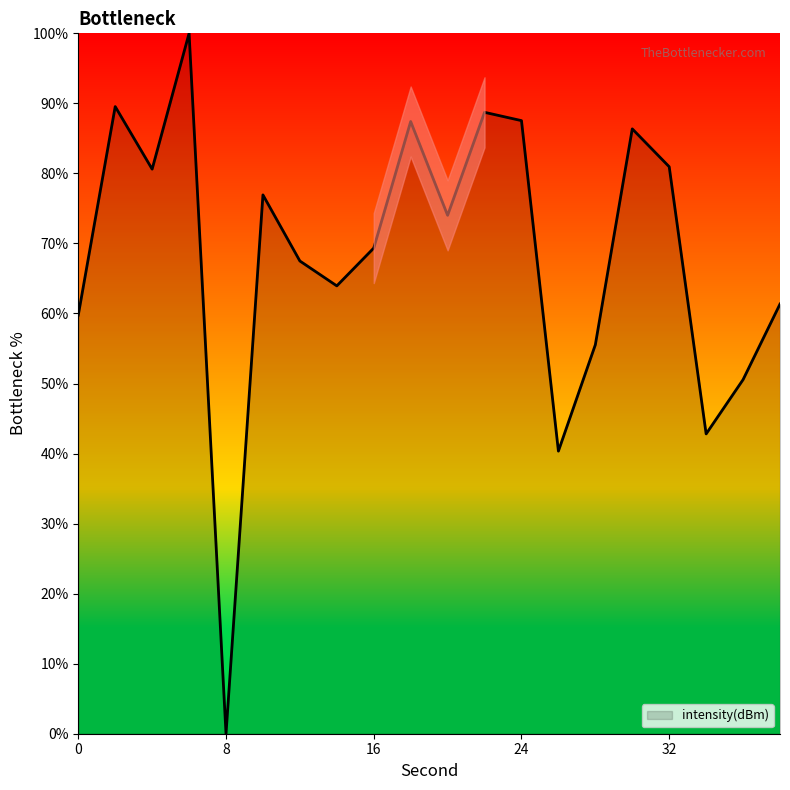

What is the greatest value displayed?

100.0